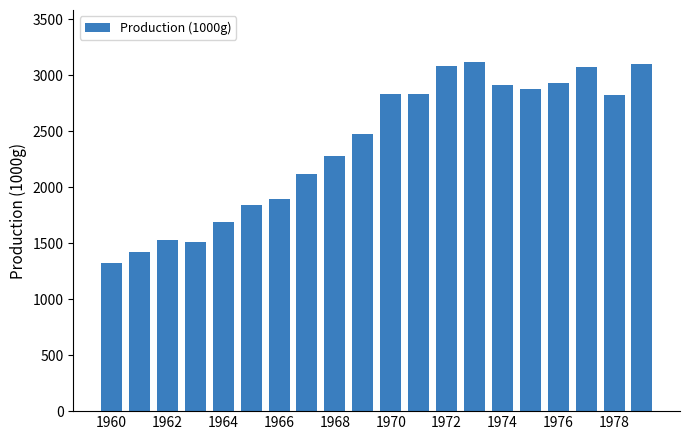

What is the greatest value displayed?

3116